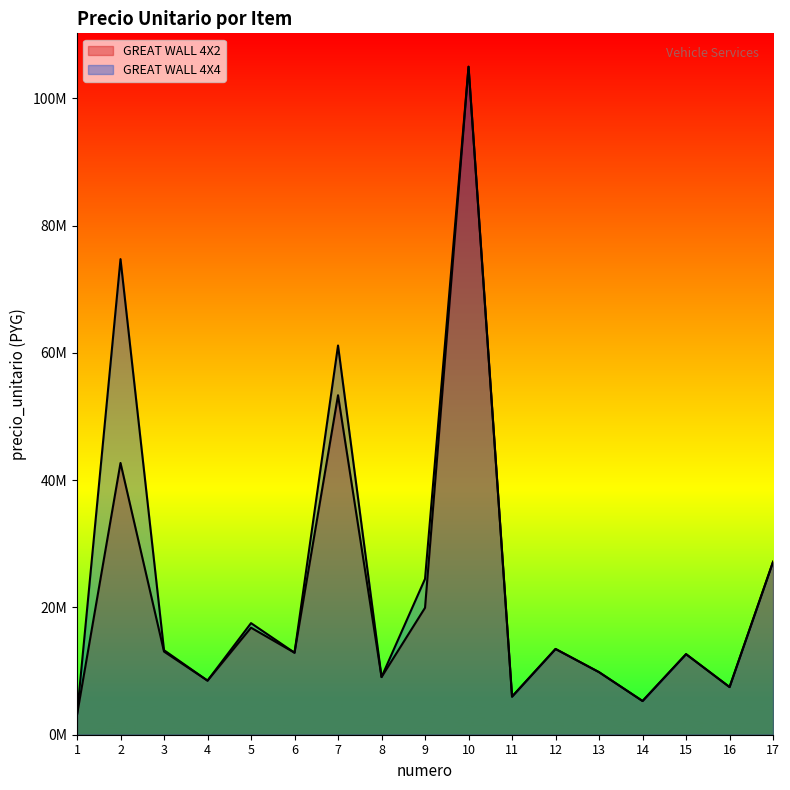

What is the total value across all series at 11?

11976000